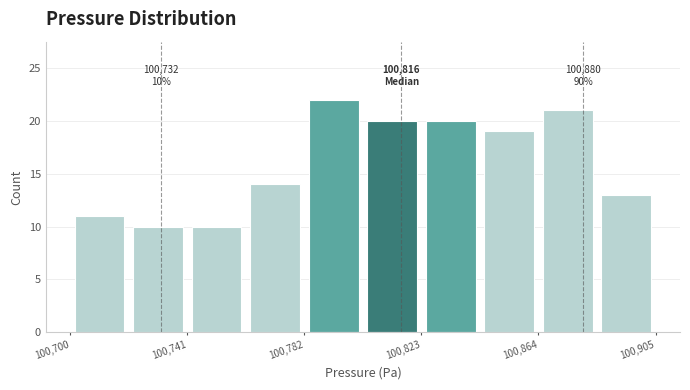

Which range on the x-axis has the tallest bar?

100782.0 to 100802.5